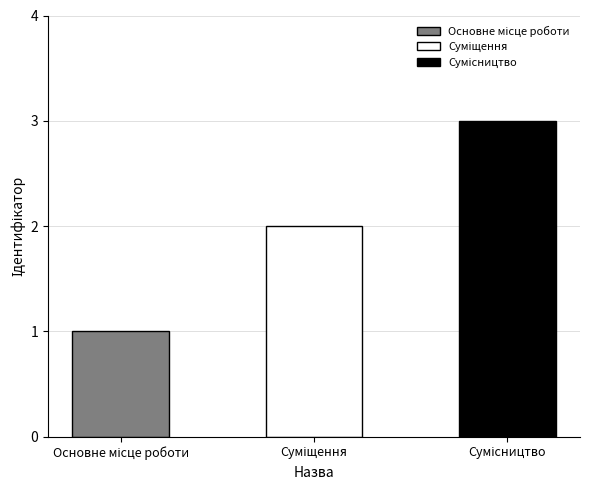

What is the label of the 2nd bar from the left?

Суміщення